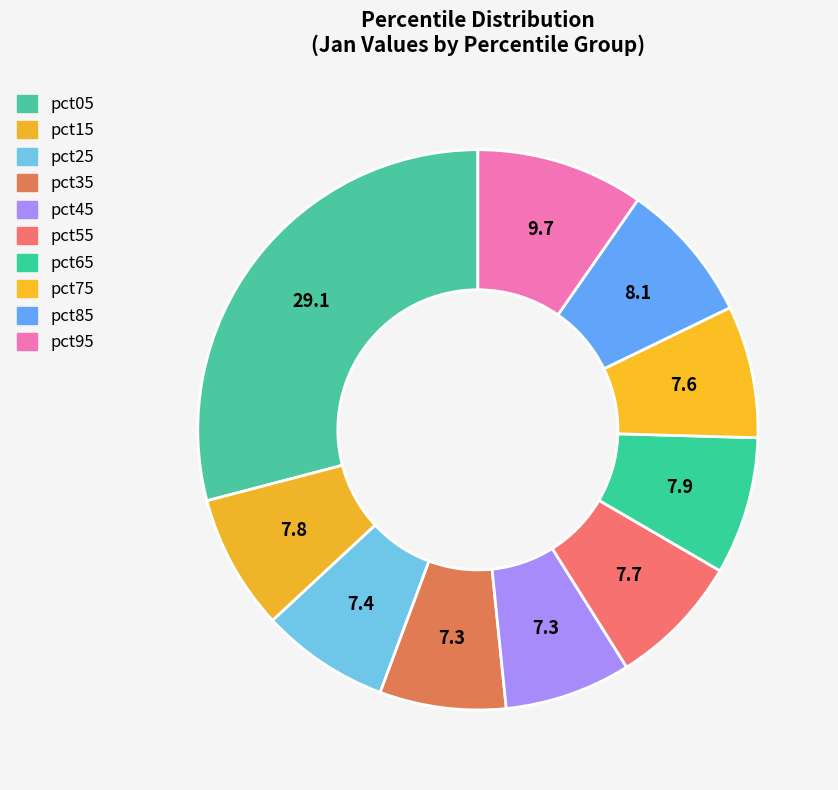

To the nearest percent, what percentage of the pie is pct05?

29%